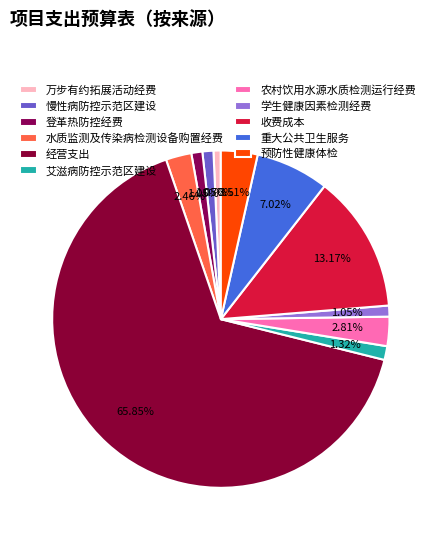

Which category accounts for the majority?

经营支出